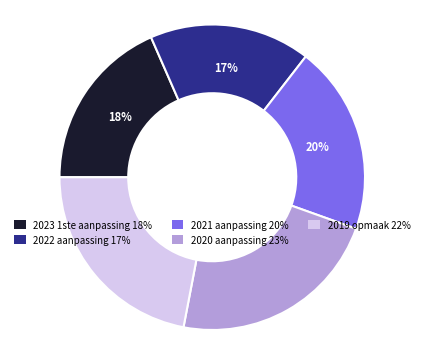

Which slice is the smallest?

2022 aanpassing